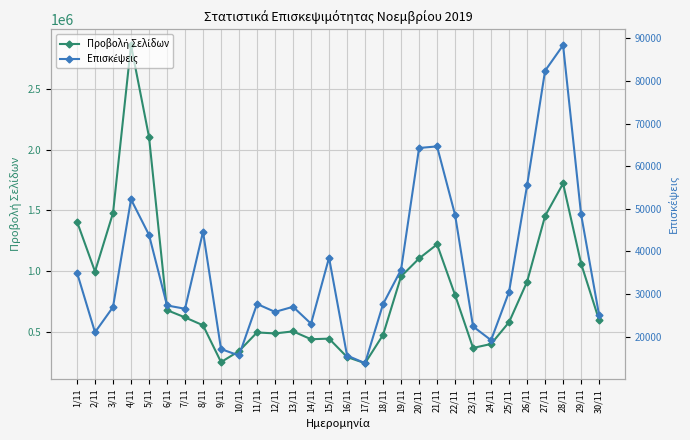

At which label does Προβολή Σελίδων reach its peak?

4/11